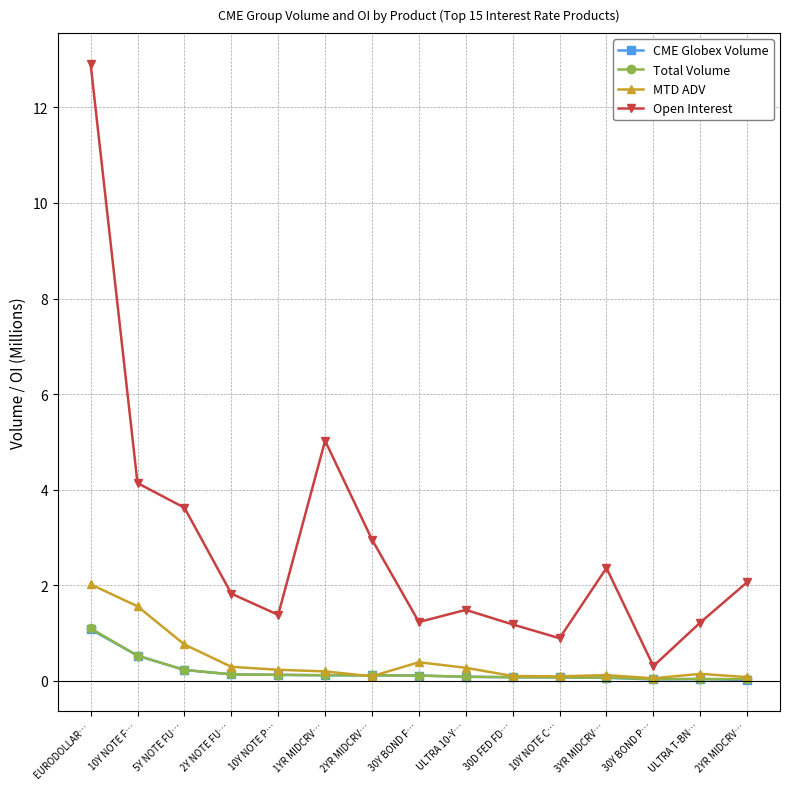

At which label does Total Volume reach its peak?

EURODOLLAR…